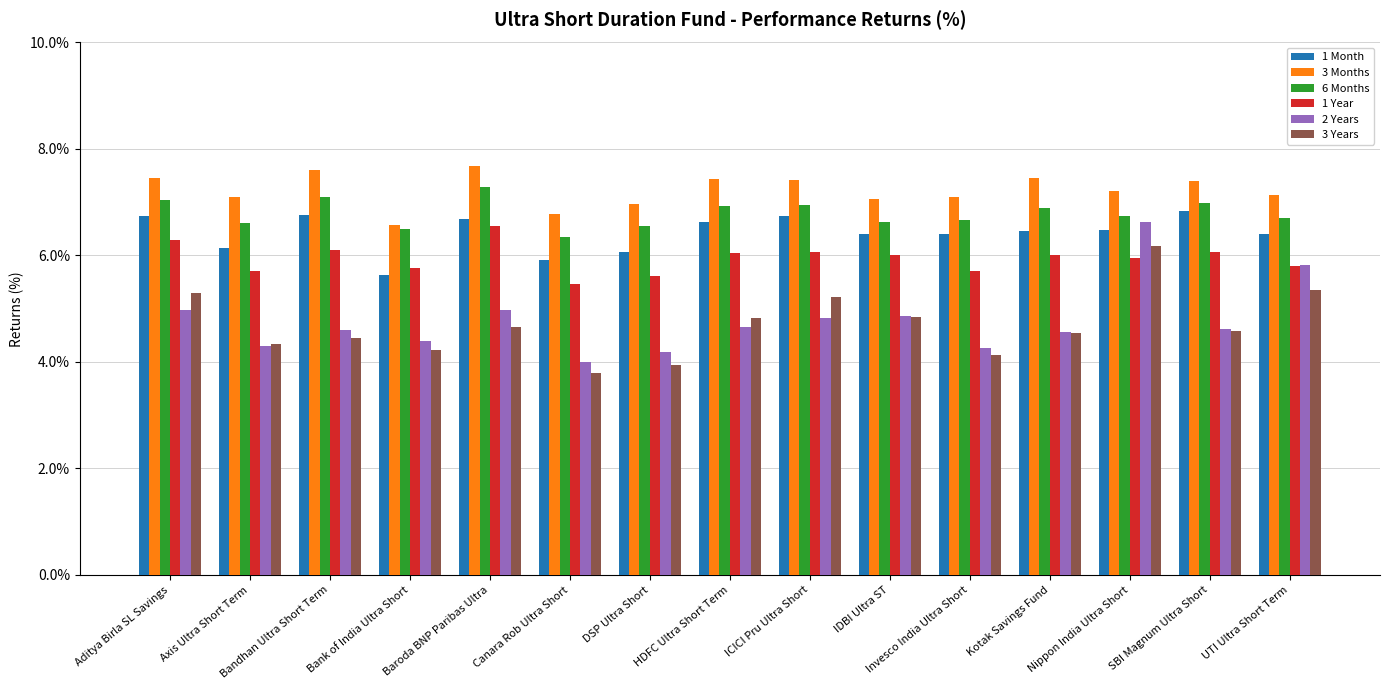

Between HDFC Ultra Short Term and Invesco India Ultra Short, which series saw the biggest shift?

3 Years